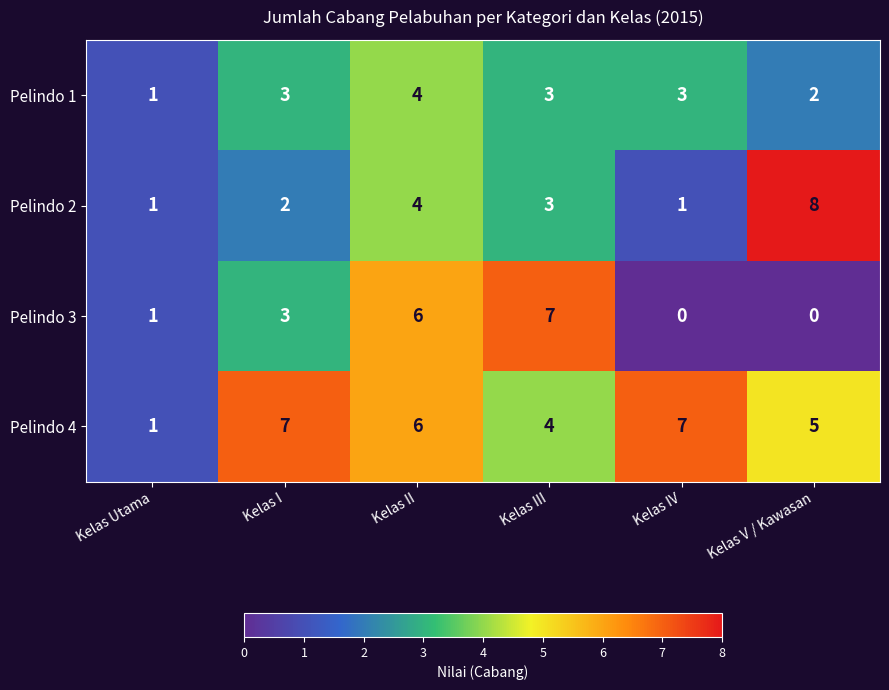

Where is Pelindo 3 nearest to the value 3?

Kelas I